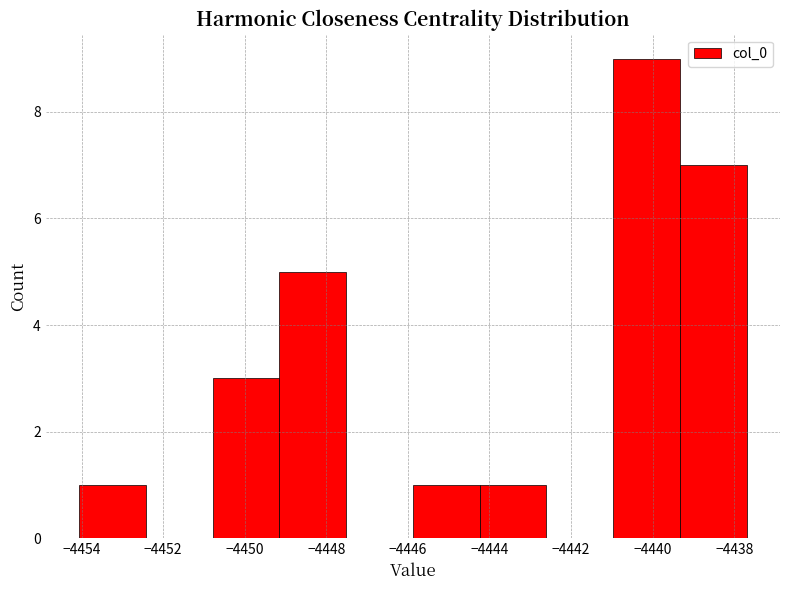

Reading left to right, list every bar in this chart as the range it spans on the x-axis followed by its height. Neither the bar edges nor the heights are printed on the chart, so give them approximately, as read against the axes.

-4454.0 to -4452.4: 1
-4452.4 to -4450.8: 0
-4450.8 to -4449.2: 3
-4449.2 to -4447.6: 5
-4447.6 to -4445.8: 0
-4445.8 to -4444.2: 1
-4444.2 to -4442.6: 1
-4442.6 to -4441.0: 0
-4441.0 to -4439.4: 9
-4439.4 to -4437.6: 7